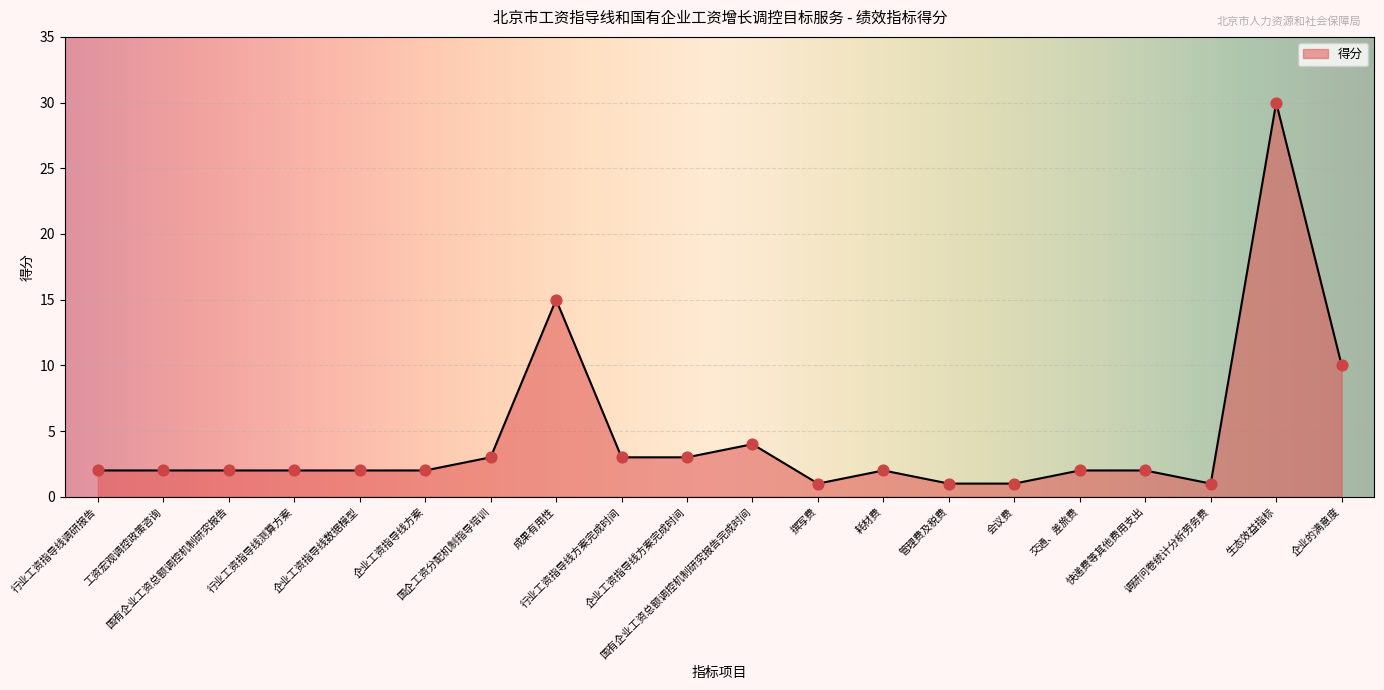

Which has a higher value, 管理费及税费 or 国企工资分配机制指导培训?

国企工资分配机制指导培训